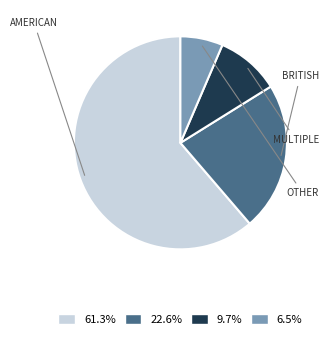

Does any single category account for the majority?

Yes